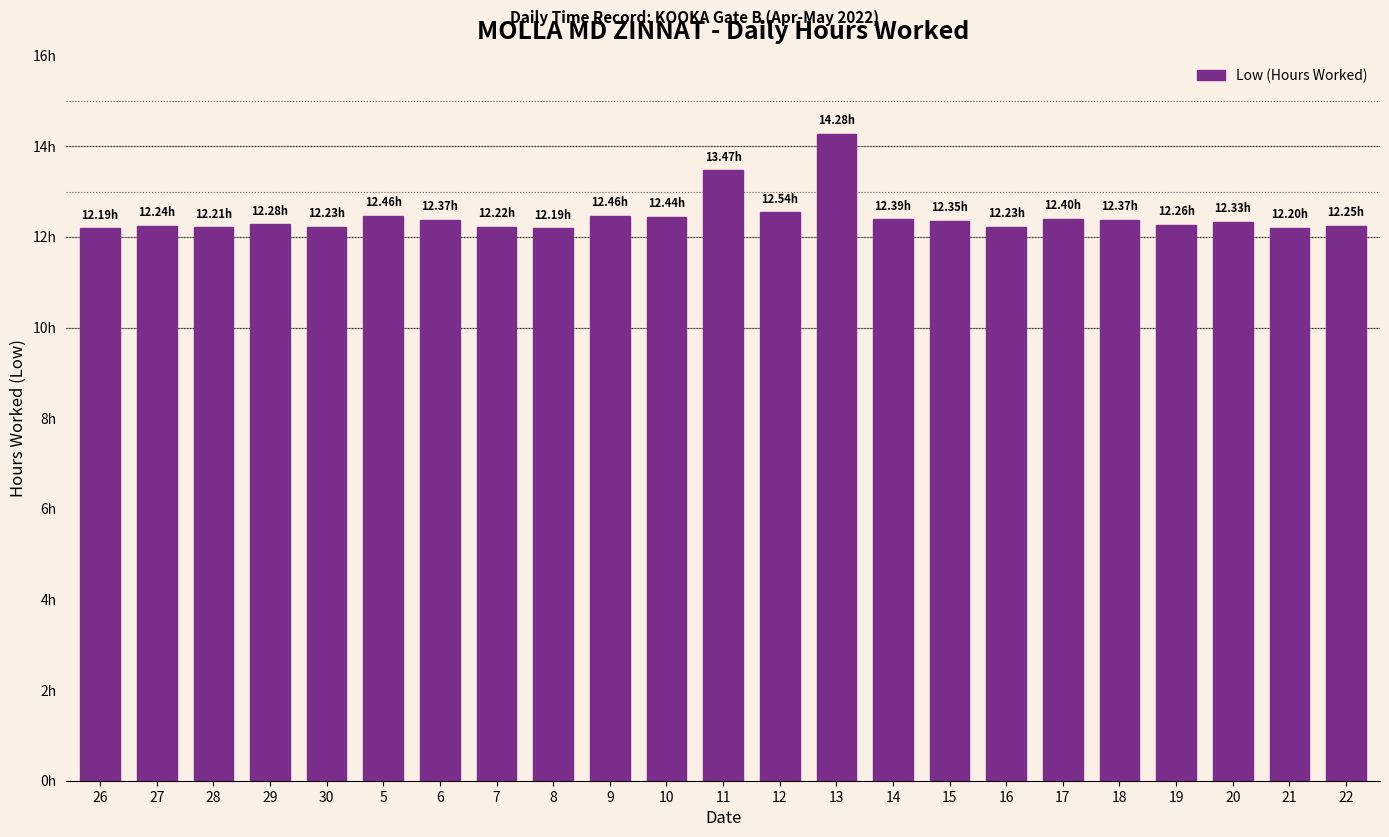

Which category has the highest value across all series?

13